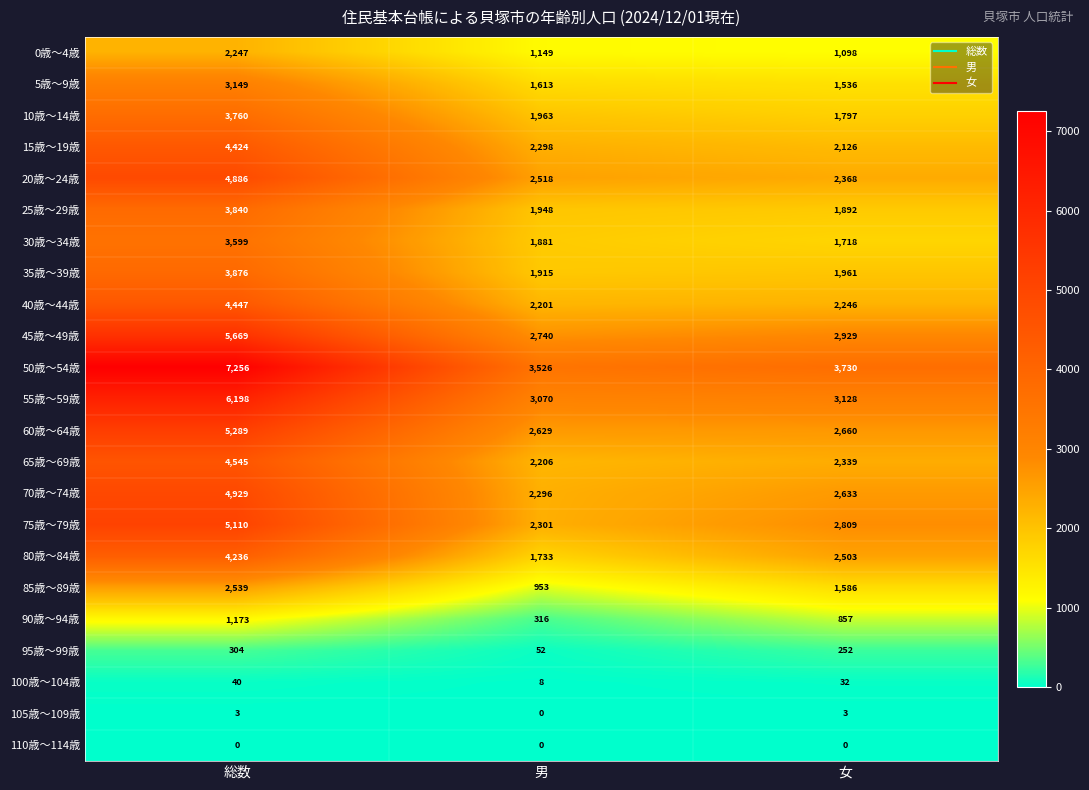

At 総数, list the series in order from smallest to largest.

110歳～114歳, 105歳～109歳, 100歳～104歳, 95歳～99歳, 90歳～94歳, 0歳～4歳, 85歳～89歳, 5歳～9歳, 30歳～34歳, 10歳～14歳, 25歳～29歳, 35歳～39歳, 80歳～84歳, 15歳～19歳, 40歳～44歳, 65歳～69歳, 20歳～24歳, 70歳～74歳, 75歳～79歳, 60歳～64歳, 45歳～49歳, 55歳～59歳, 50歳～54歳